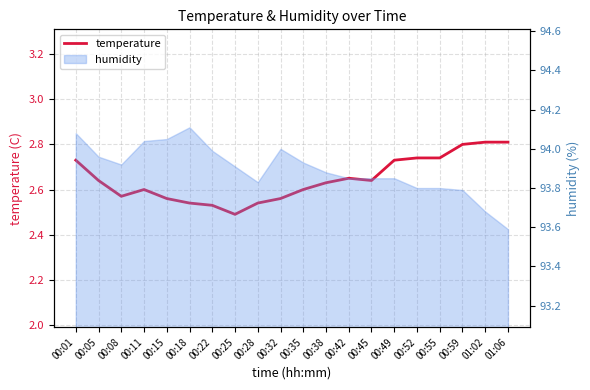

Does the chart display data point markers on the line(s)?

No